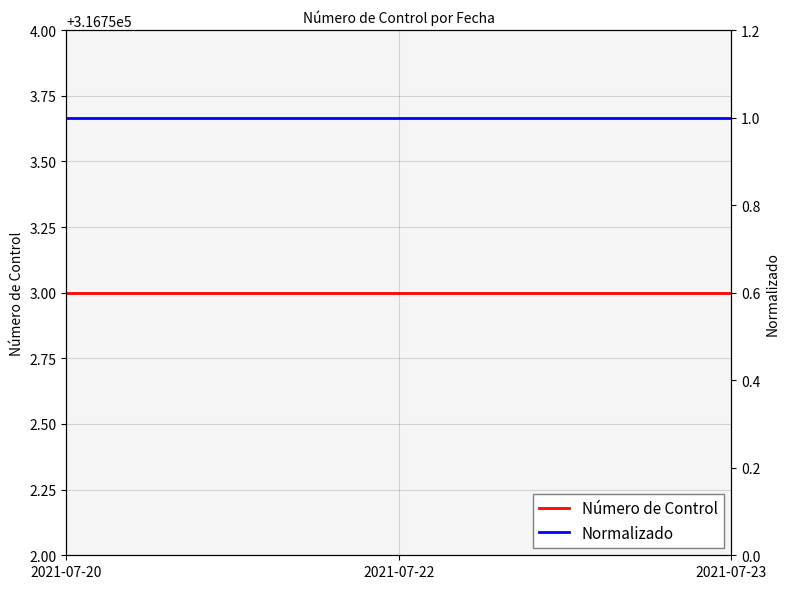

What are all the series names shown in the legend?

Número de Control, Normalizado